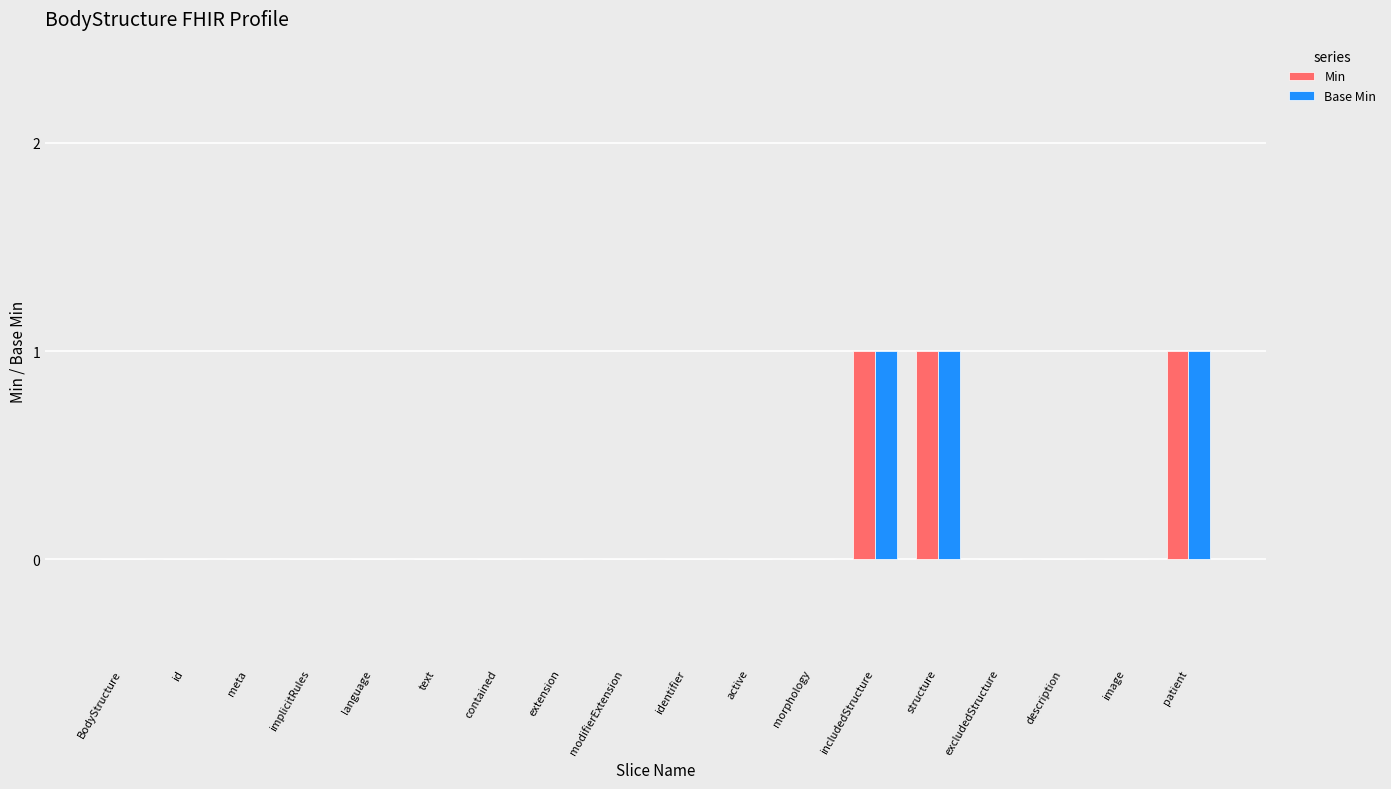

What is the sum of all Min values?

3